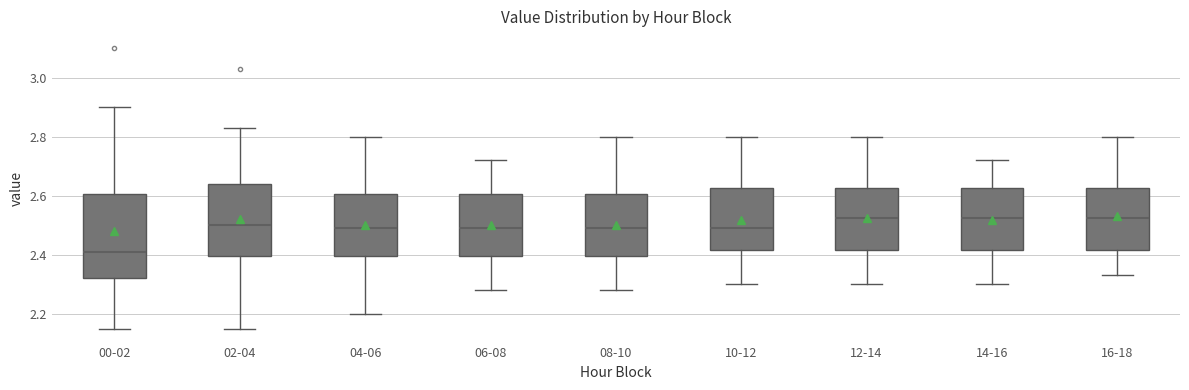

Comparing the boxes themselves (not the whiskers), which one is the tallest?

00-02